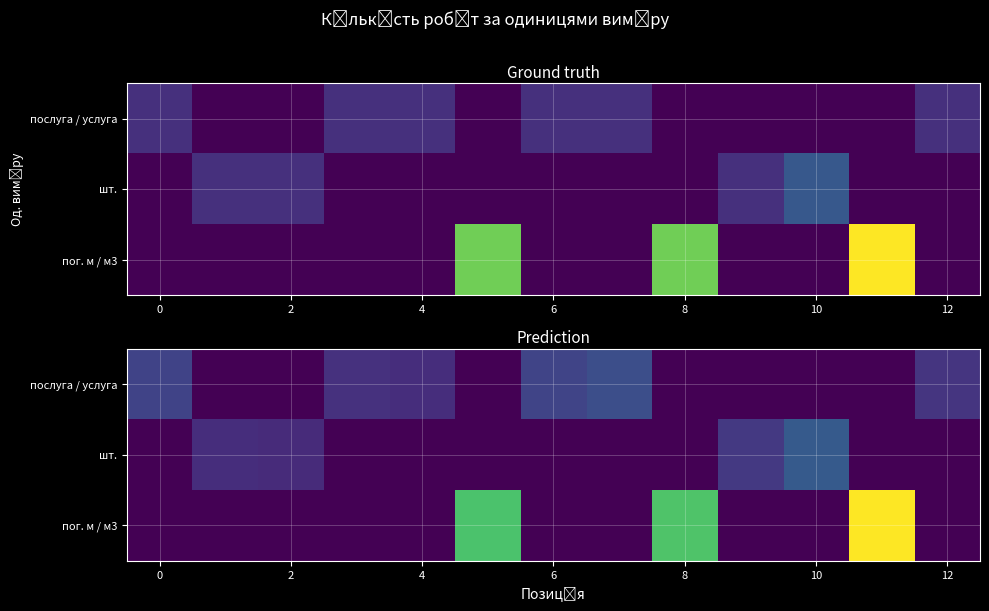

What is the spread (max minus min) of values at 0?

0.9